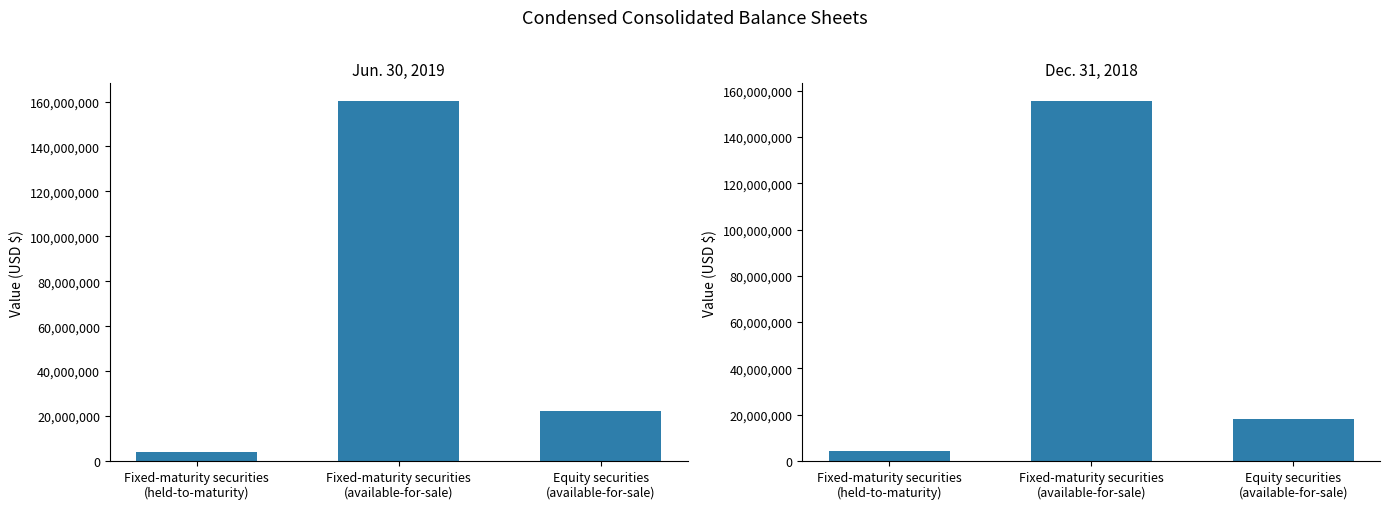

At which label does Dec. 31, 2018 first exceed 18305986?

Fixed-maturity securities
(available-for-sale)